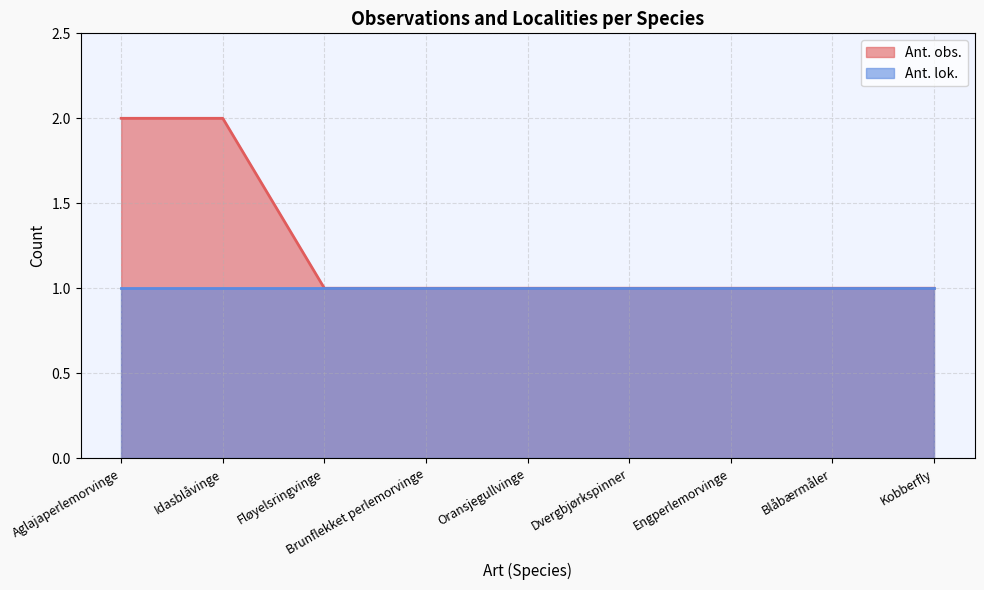

Rank the categories by value from highest to lowest.

Aglajaperlemorvinge, Idasblåvinge, Fløyelsringvinge, Brunflekket perlemorvinge, Oransjegullvinge, Dvergbjørkspinner, Engperlemorvinge, Blåbærmåler, Kobberfly